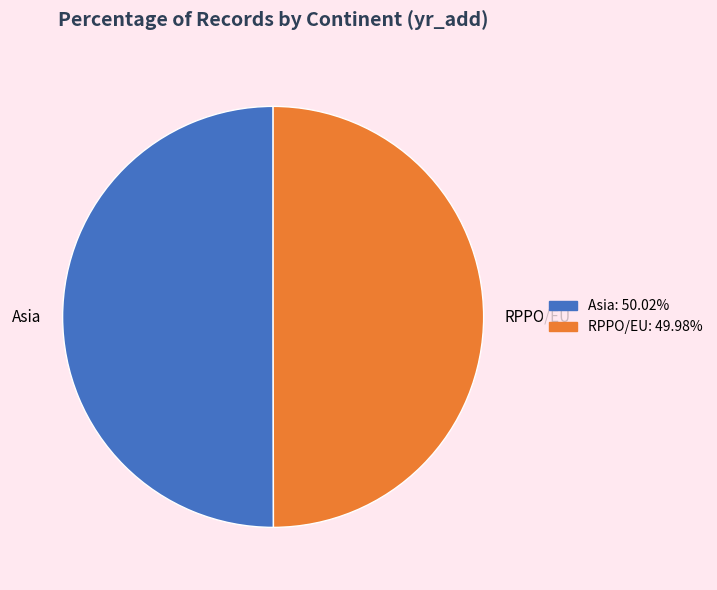

Combined, do Asia and RPPO/EU account for over 50%?

Yes